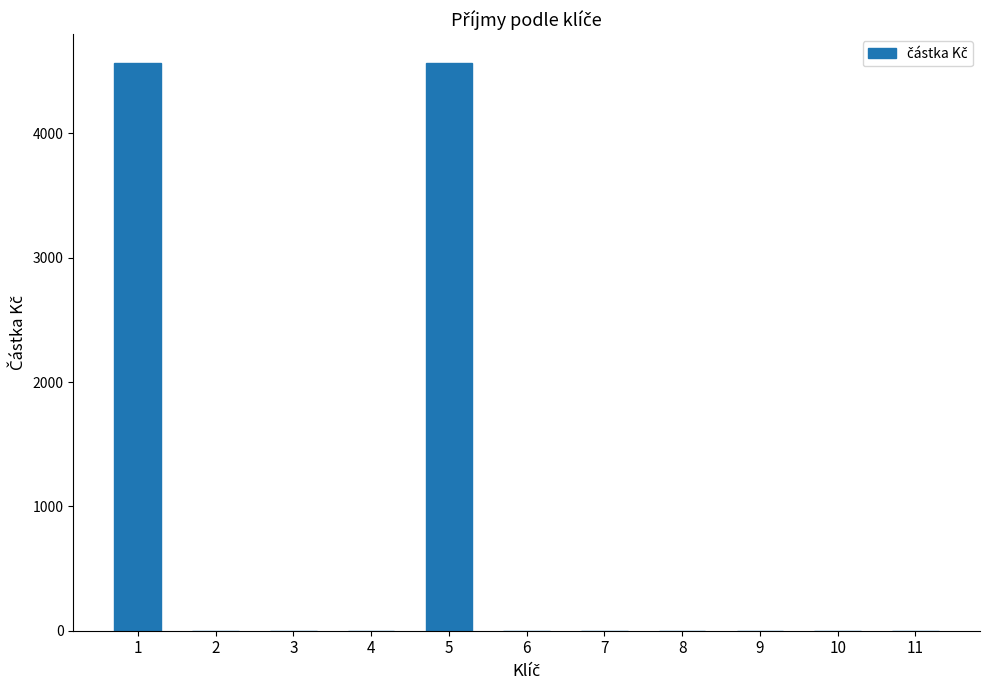

What is the sum of all values?

9140